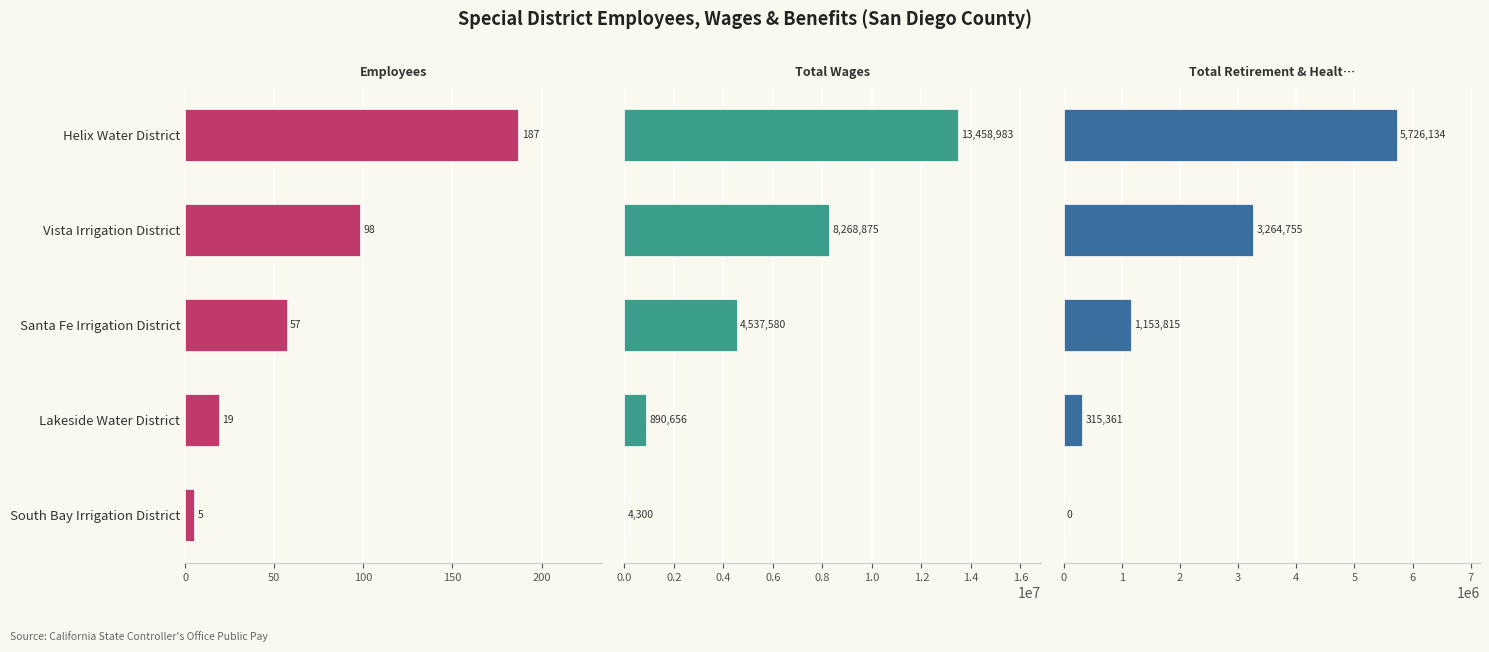

Reading left to right, list all the values displayed in this chart.

Employees: 187	98	57	19	5
Total Wages: 13458983	8268875	4537580	890656	4300
Total Retirement & Health Contribution: 5726134	3264755	1153815	315361	0